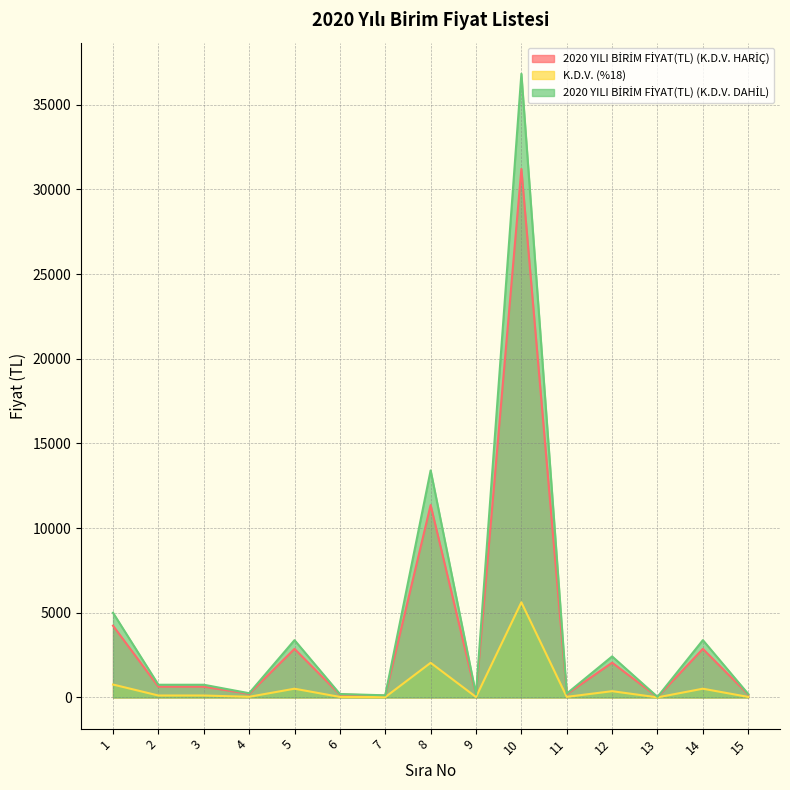

What is the highest value of the 2020 YILI BİRİM FİYAT(TL) (K.D.V. HARİÇ) series?

31210.2